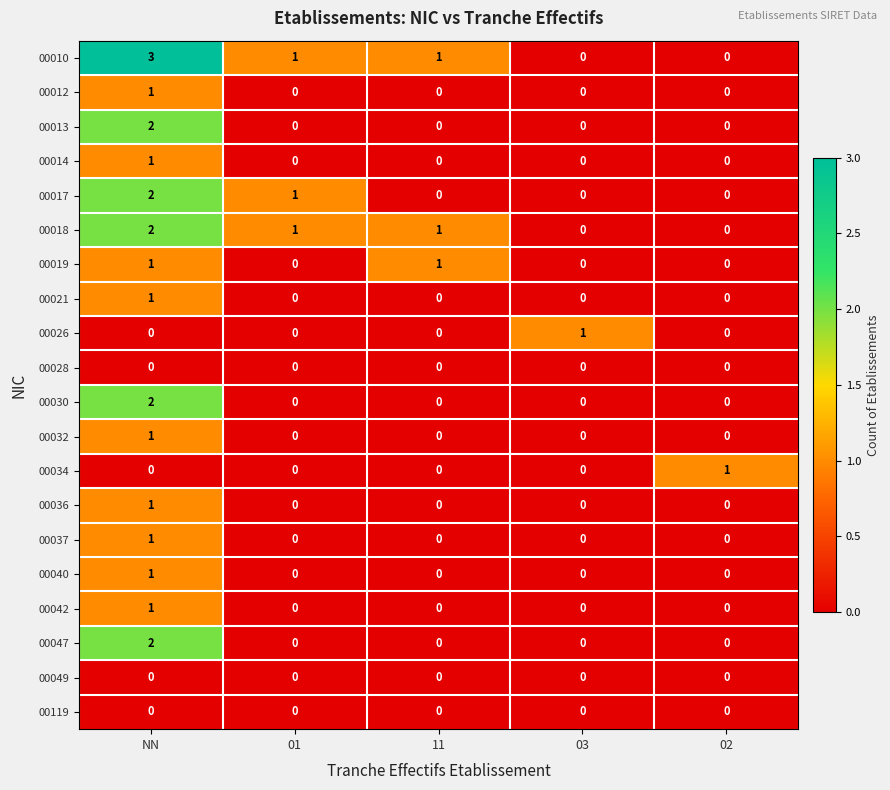

The value of 00019 at NN is 0. True or false?

False